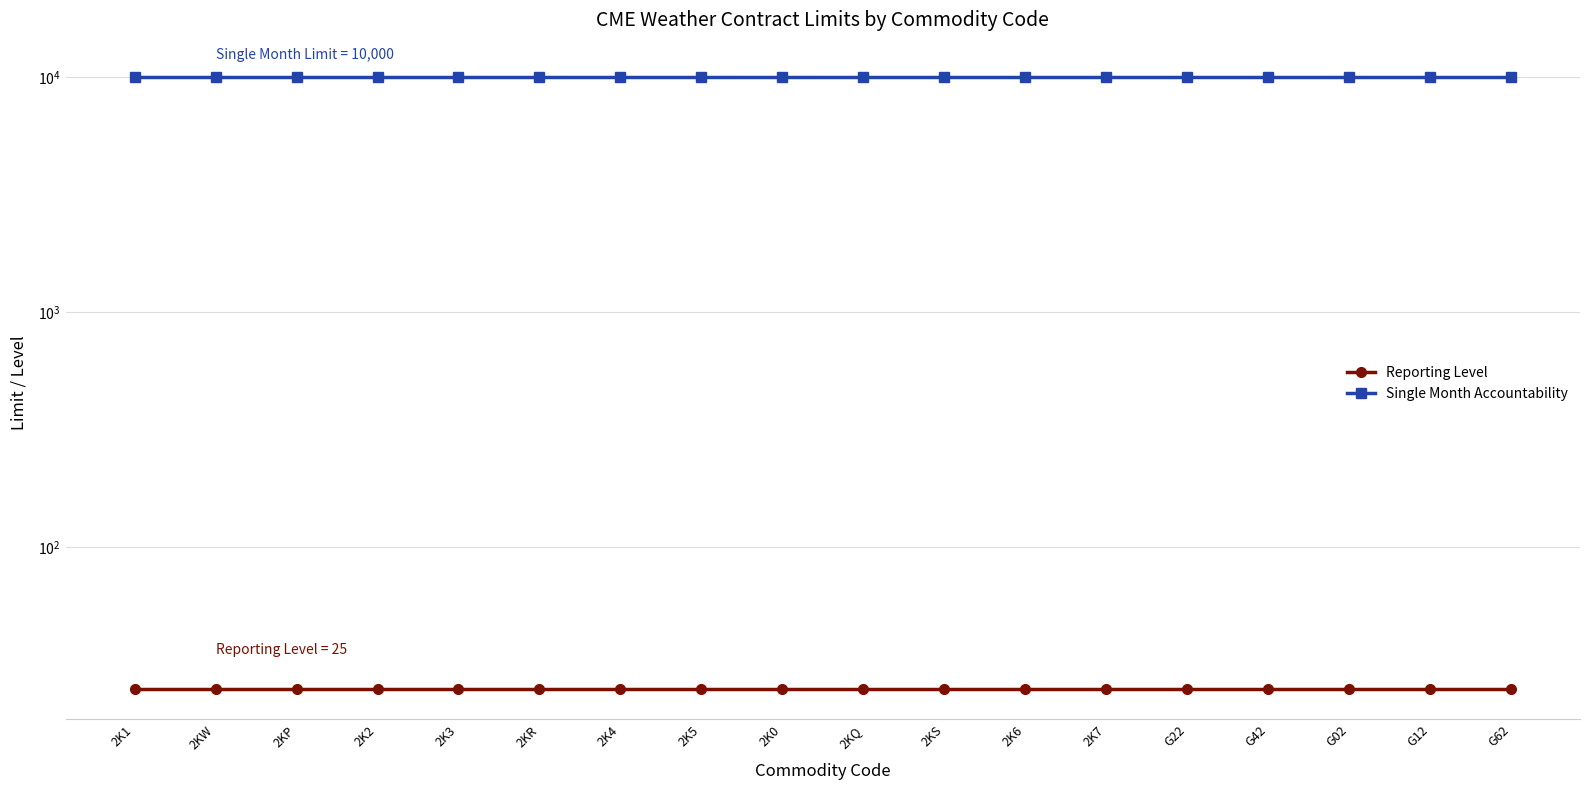

What value does the Single Month Accountability series have at 2K6?

10000